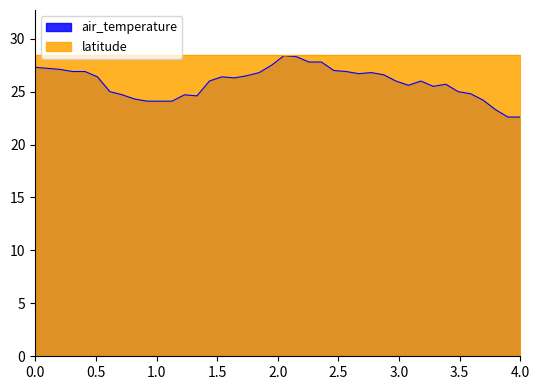

Does the chart display data point markers on the line(s)?

No